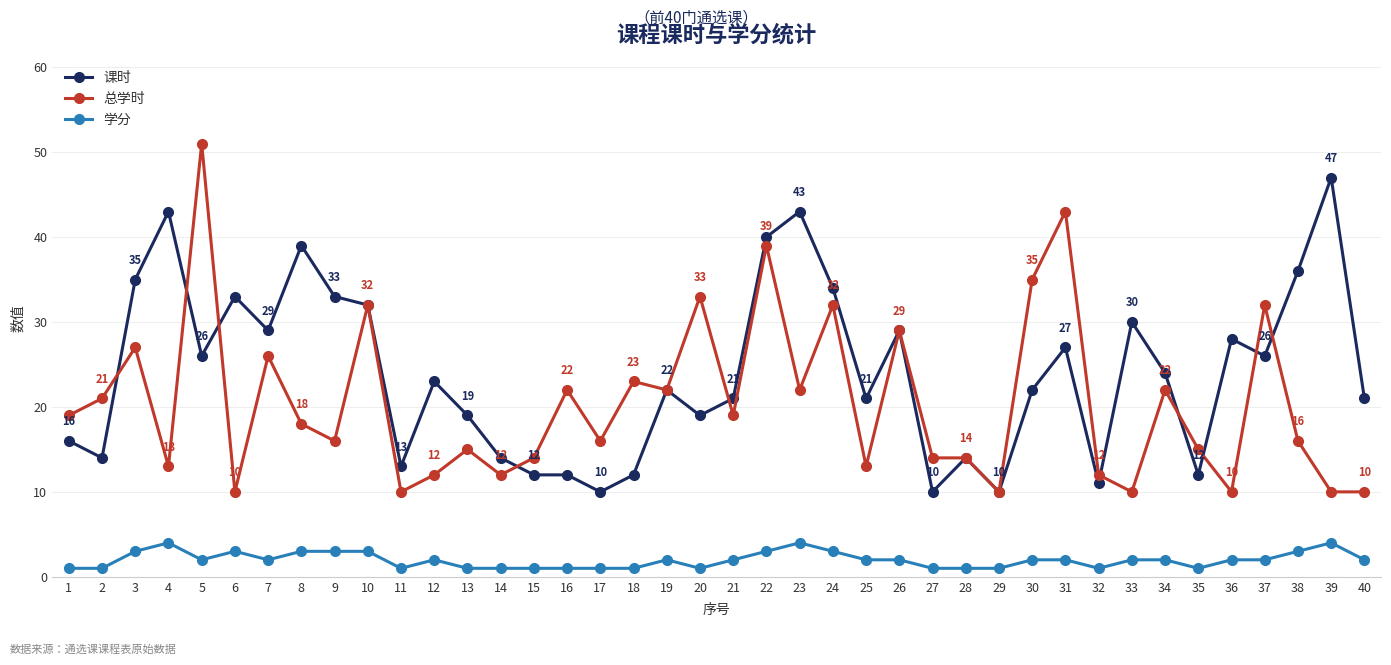

The value of 课时 at 36 is 11. True or false?

False